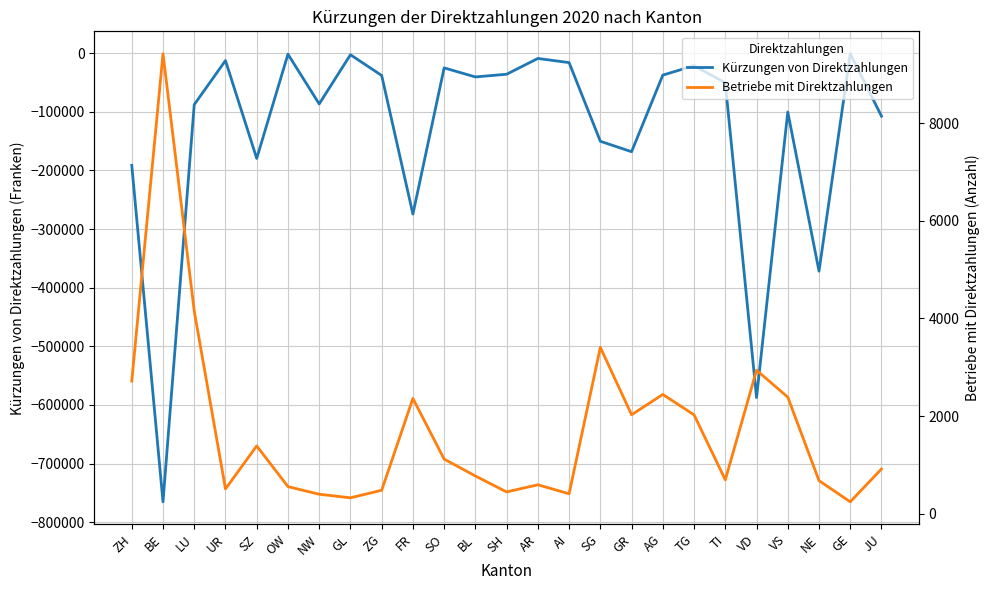

At which label is Betriebe mit Direktzahlungen closest to 4831?

LU